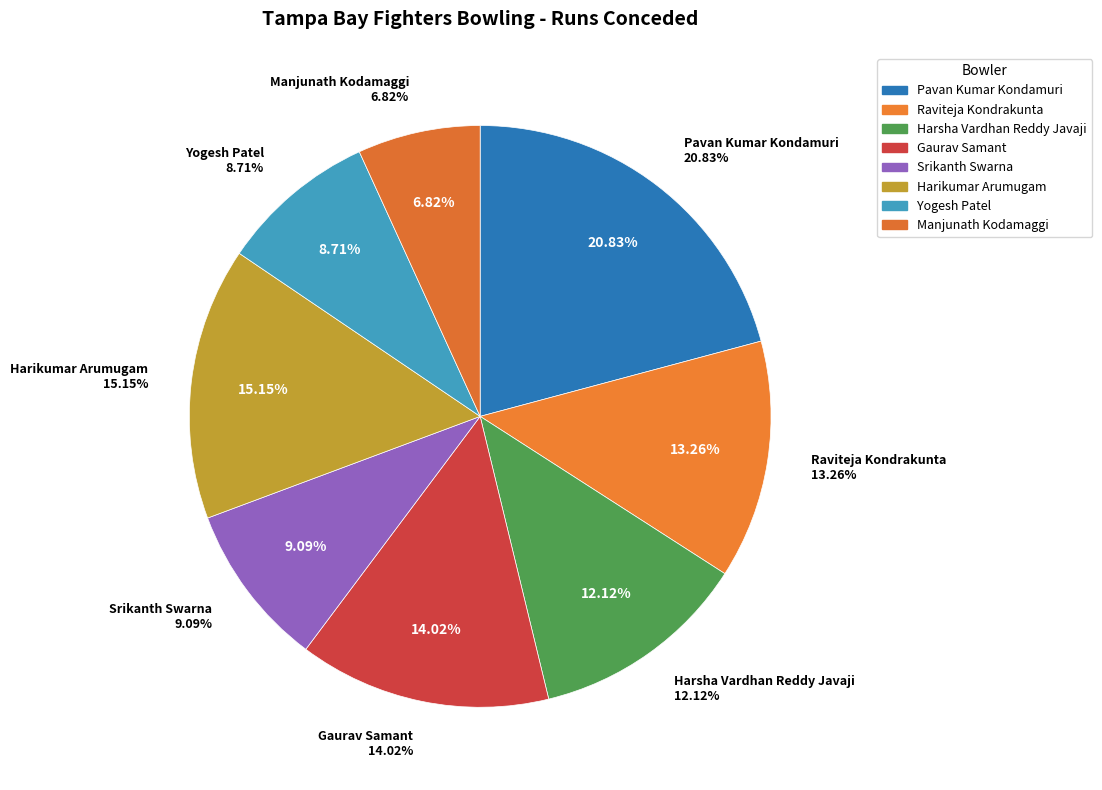

Is there any slice that represents more than half of the pie?

No